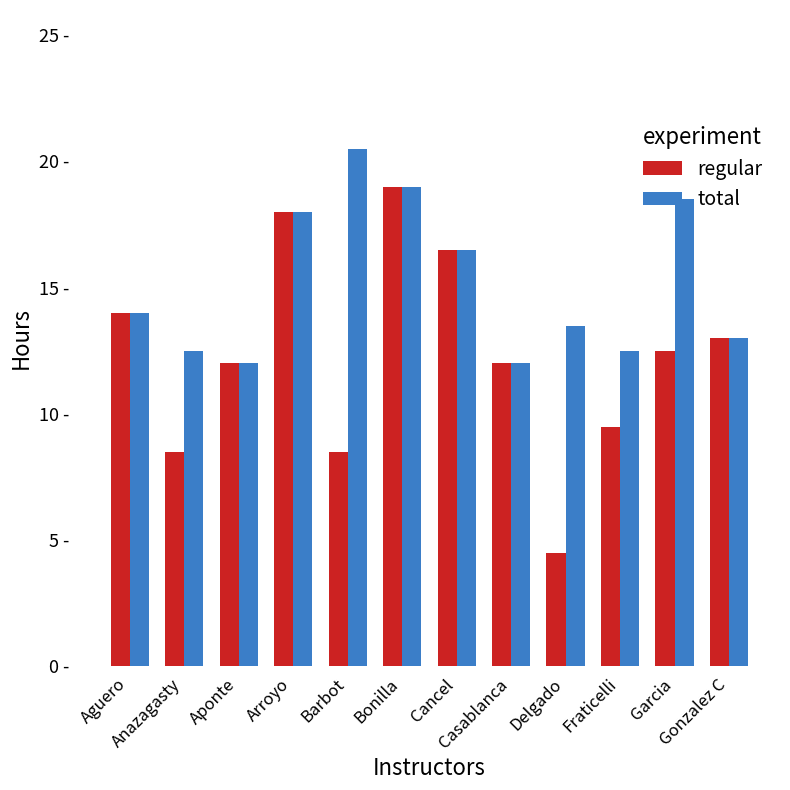

Are the bars grouped side by side (vs. stacked)?

Yes